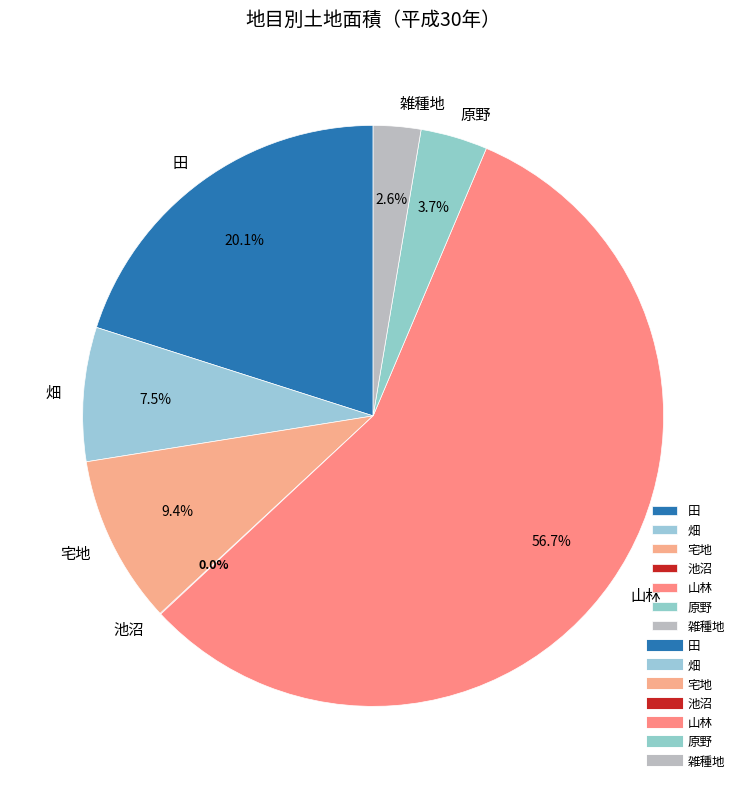

Which slice is the largest?

山林